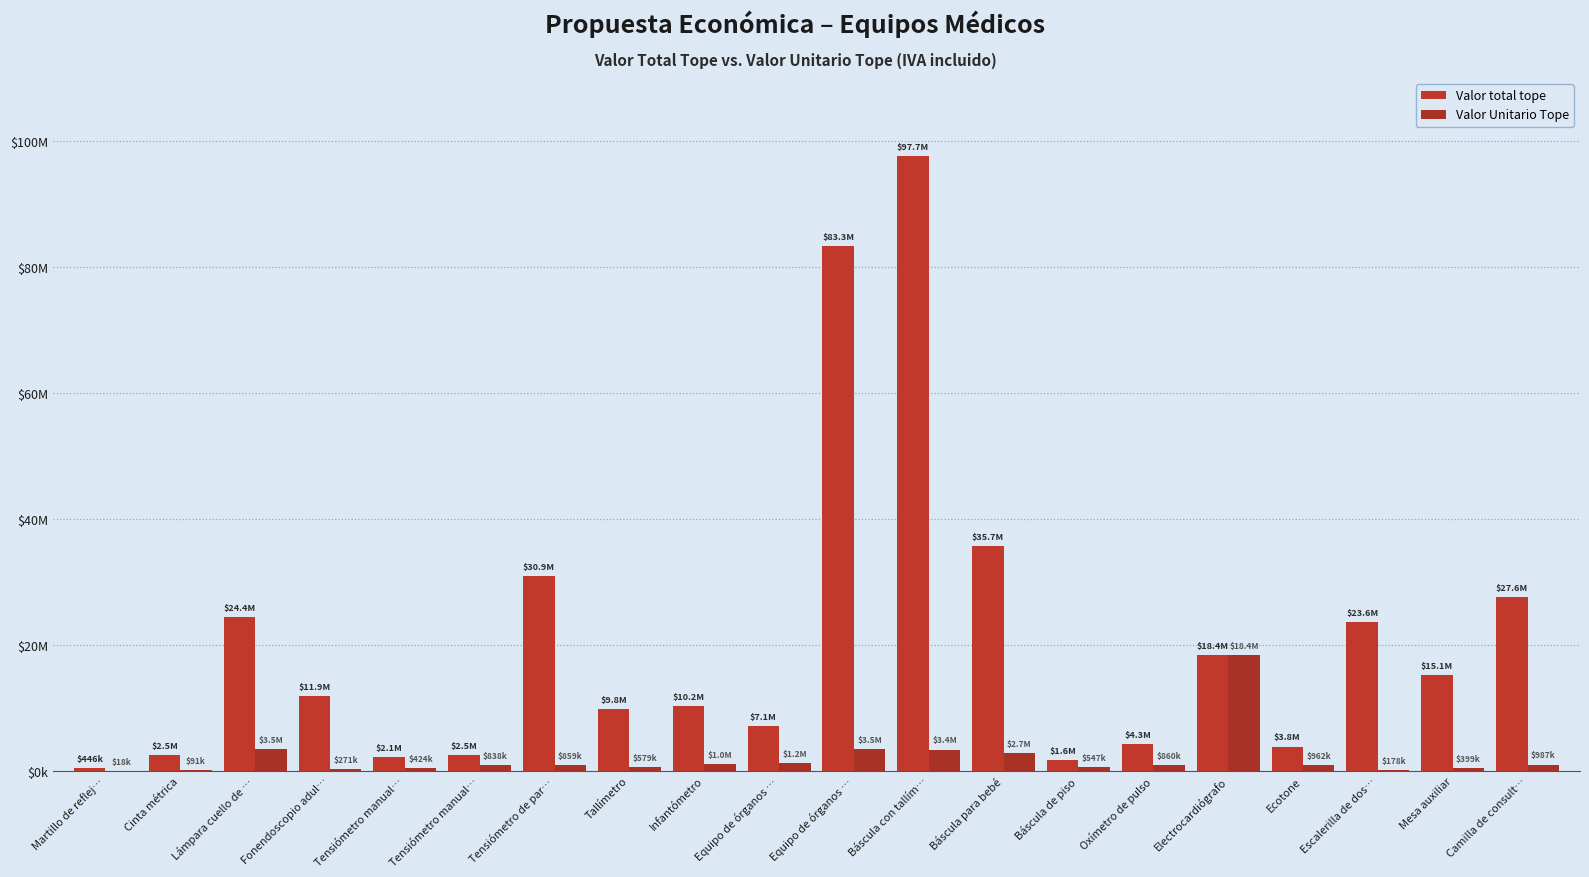

What is the value of the Valor Unitario Tope bar at the 5th from the left?

423937.5